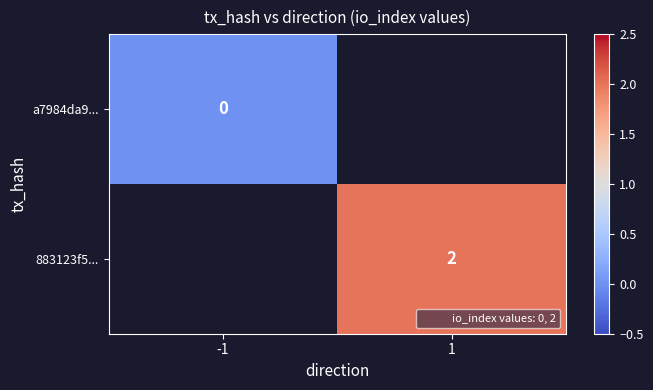

Which category has the lowest value across all series?

-1